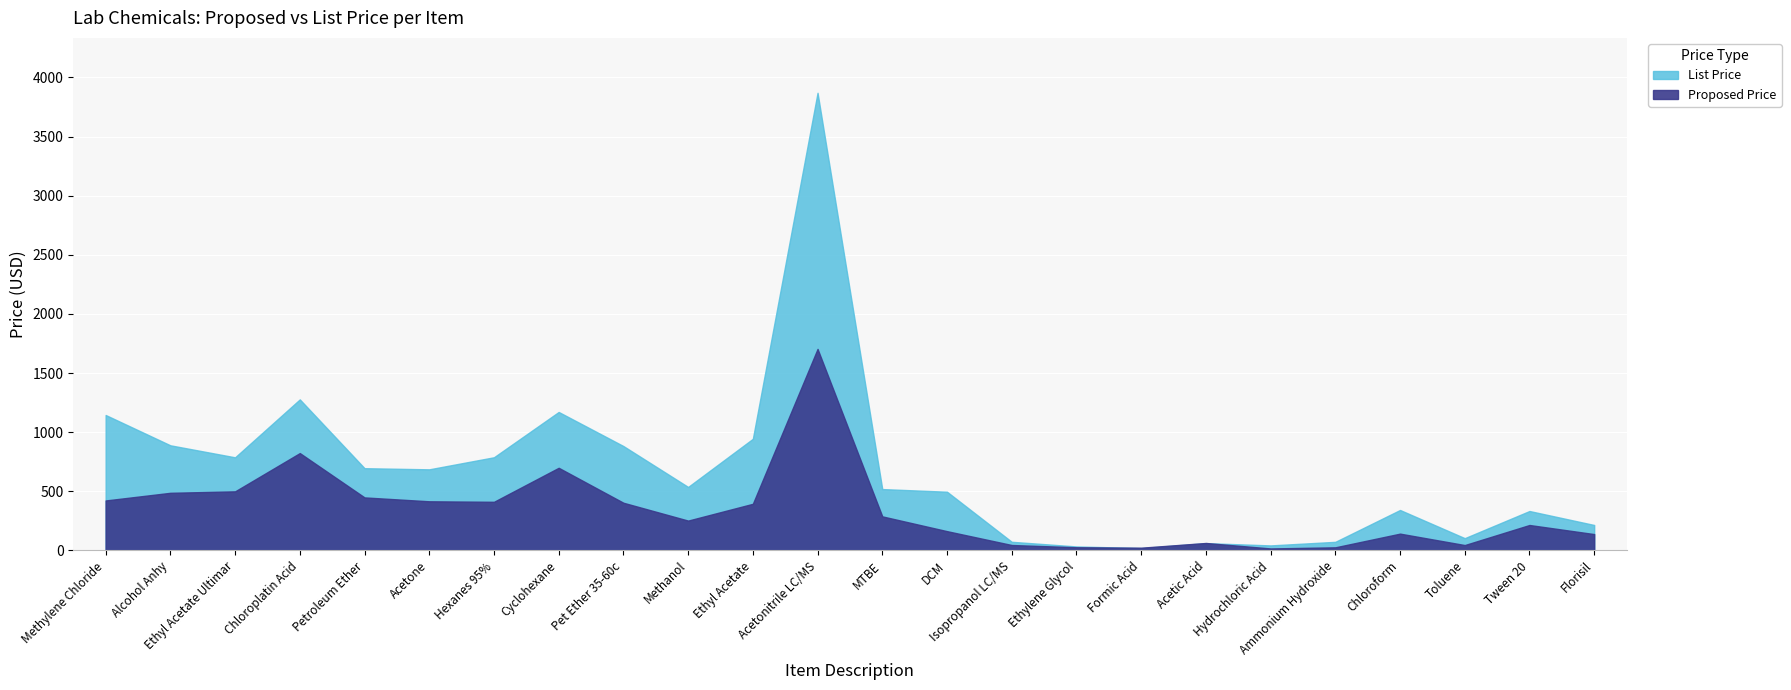

True or false: List Price and Proposed Price intersect in this chart.

True